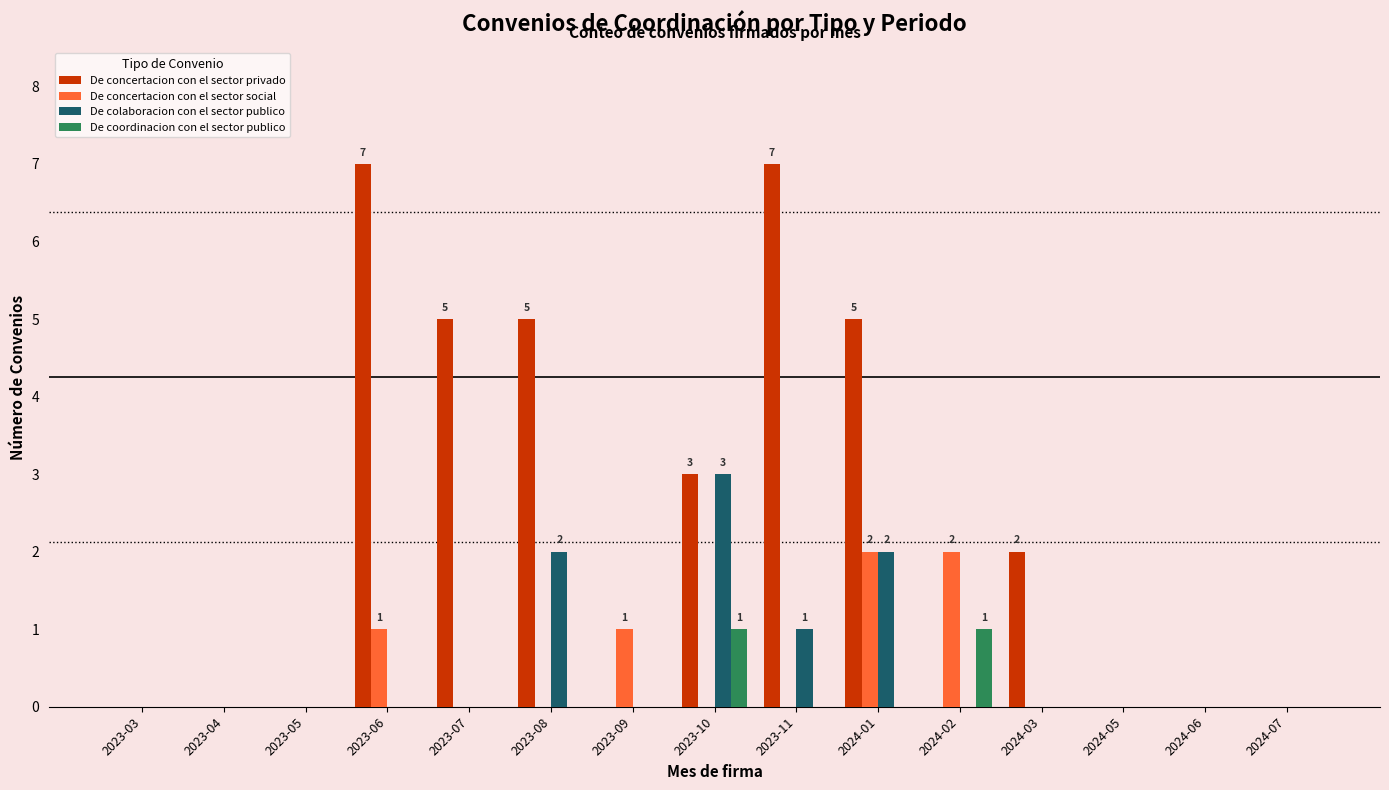

Is the value of De concertacion con el sector social at 2023-06 greater than the value of De colaboracion con el sector publico at 2023-10?

No